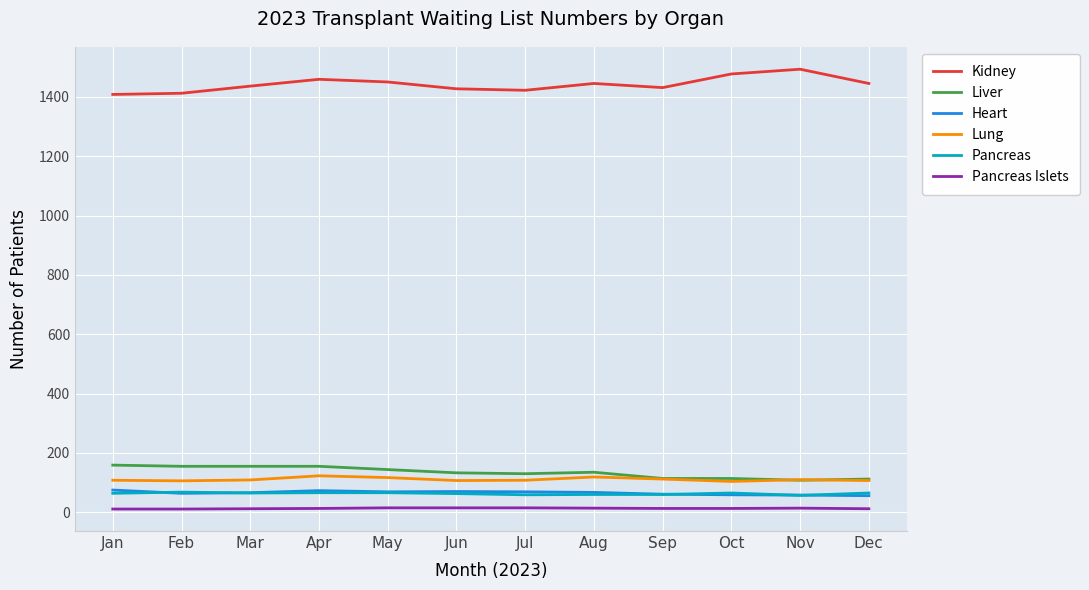

What is the maximum value shown in the chart?

1493